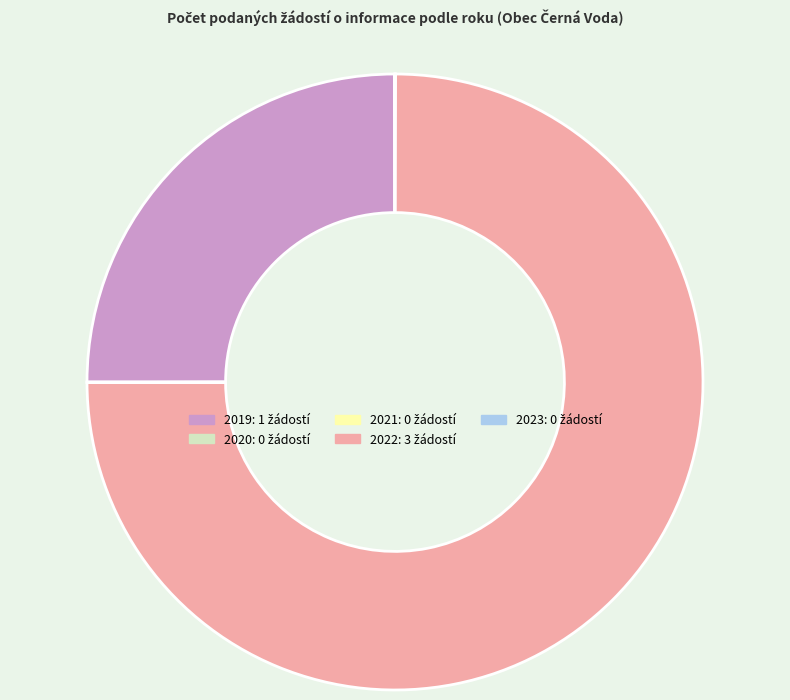

What is the largest slice in the pie chart?

2022